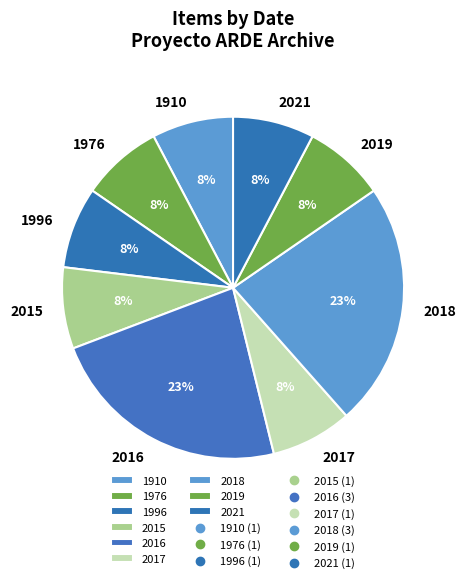

To the nearest percent, what percentage of the pie is 1976?

8%